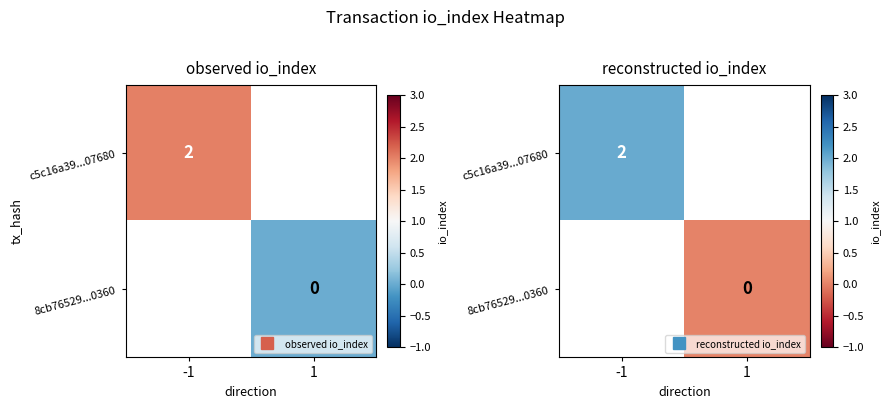

At -1, list the series in order from smallest to largest.

c5c16a39...07680, 8cb76529...0360